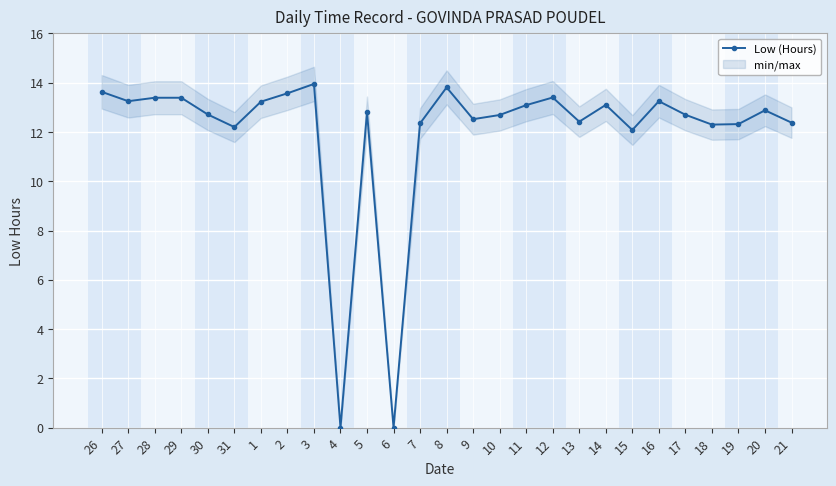

What is the difference between the values at 16 and 28?

0.1